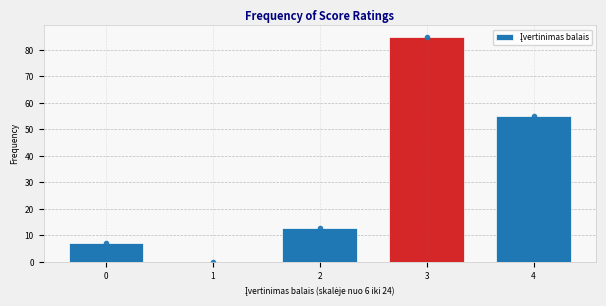

Reading right to left, transcribe all the data shown in this chart.

4=55	3=85	2=13	1=0	0=7